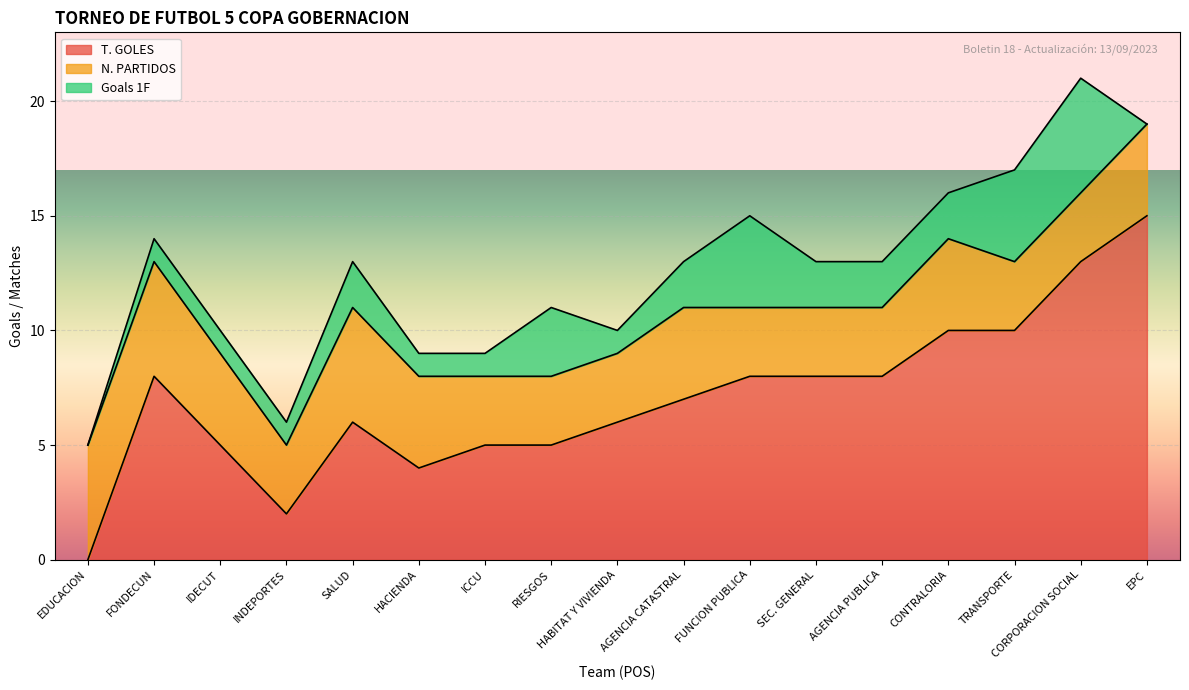

True or false: N. PARTIDOS has more than 0 interior local peaks.

True